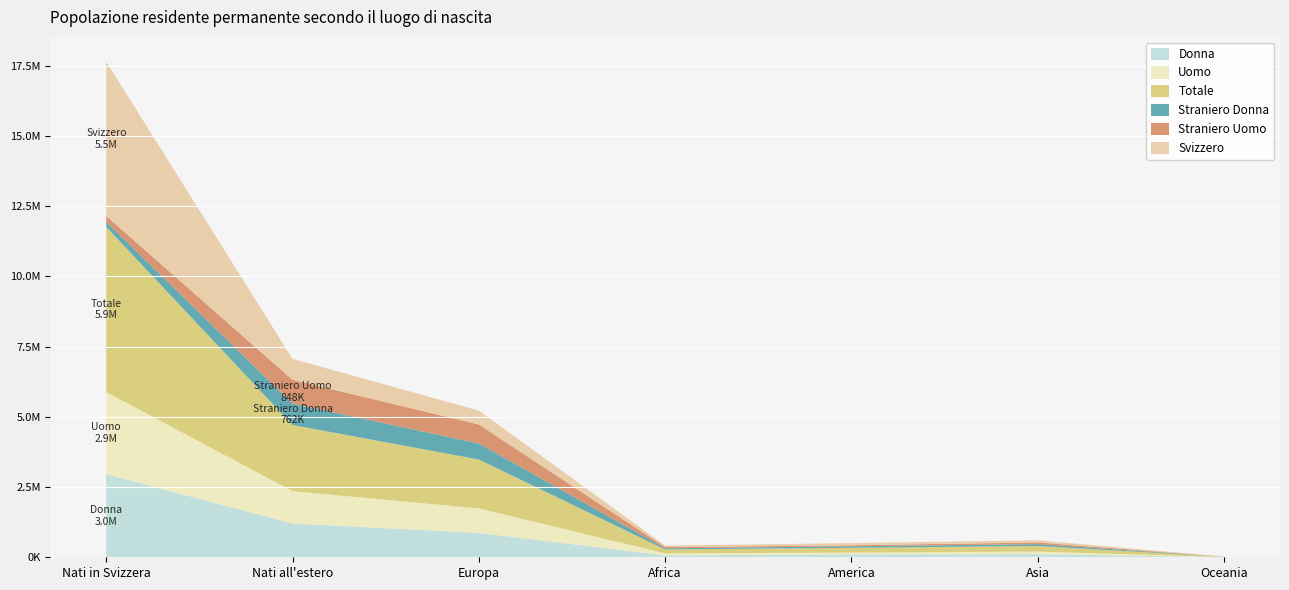

Reading left to right, extract all data points from this chart.

Donna: 2960438	1203348	868855	68396	102056	111372	4101
Uomo: 2922391	1151489	871823	70546	66362	90532	4153
Totale: 5882829	2354837	1740678	138942	168418	201904	8254
Straniero Donna: 176803	761614	572129	40239	53395	65412	2074
Straniero Uomo: 211809	848233	674844	45672	36923	58954	2332
Svizzero: 5494217	744990	493705	53031	78100	77538	3848